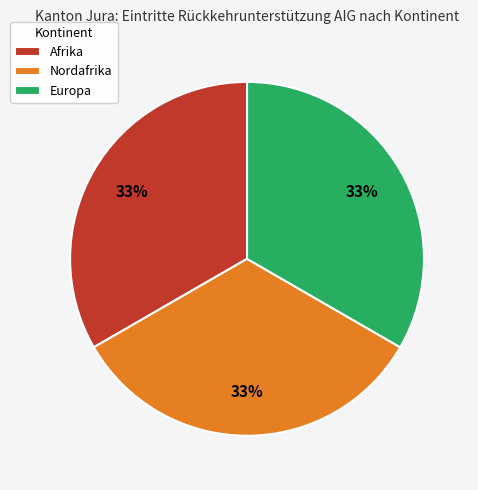

How many segments does this pie chart have?

3